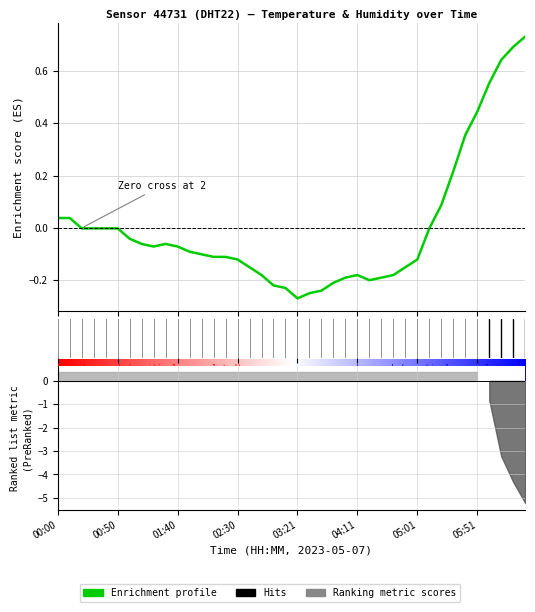

At which category does the chart reach its peak across all series?

06:32